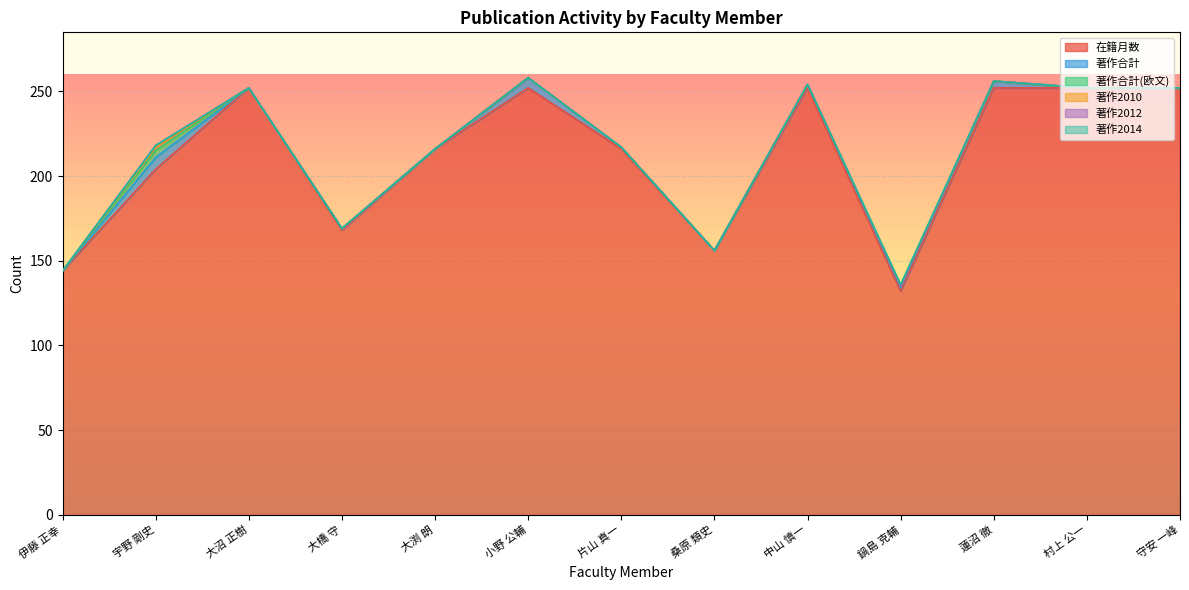

Is it true that 著作合計 equals -4 at 伊藤 正幸?

False